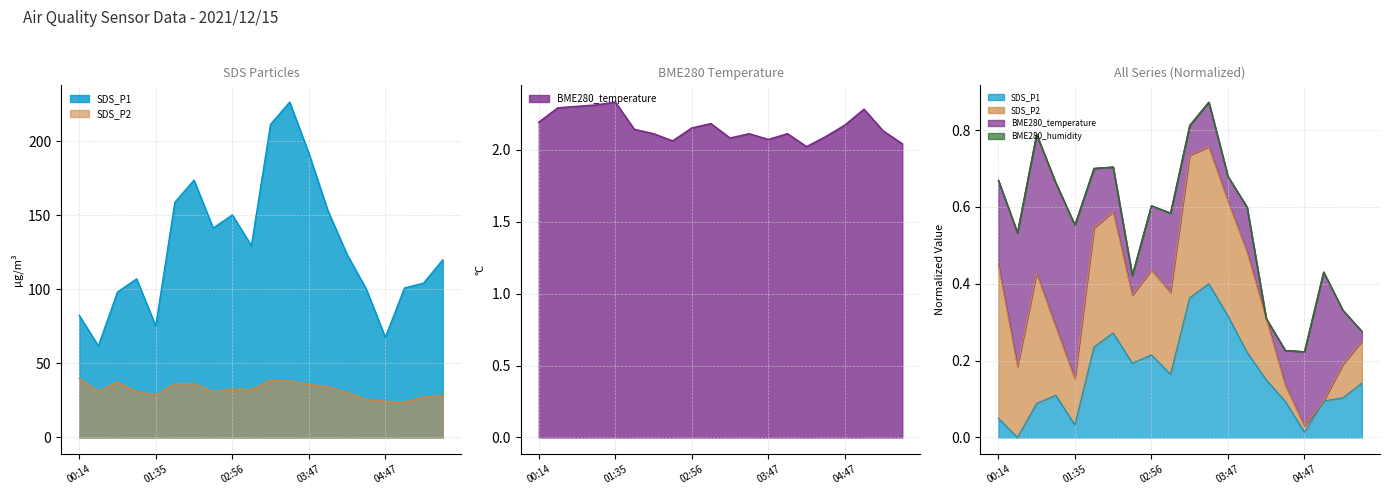

What is the average value of the BME280_temperature series?

2.2